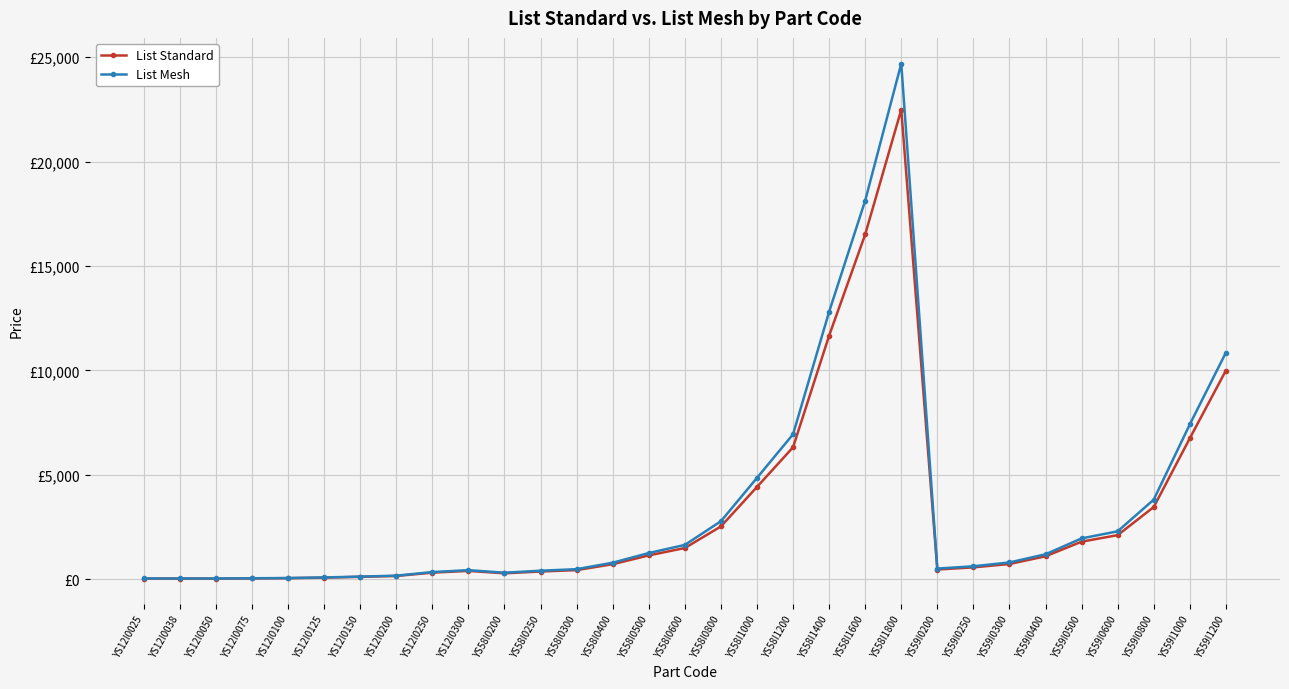

Does the chart have visible grid lines?

Yes